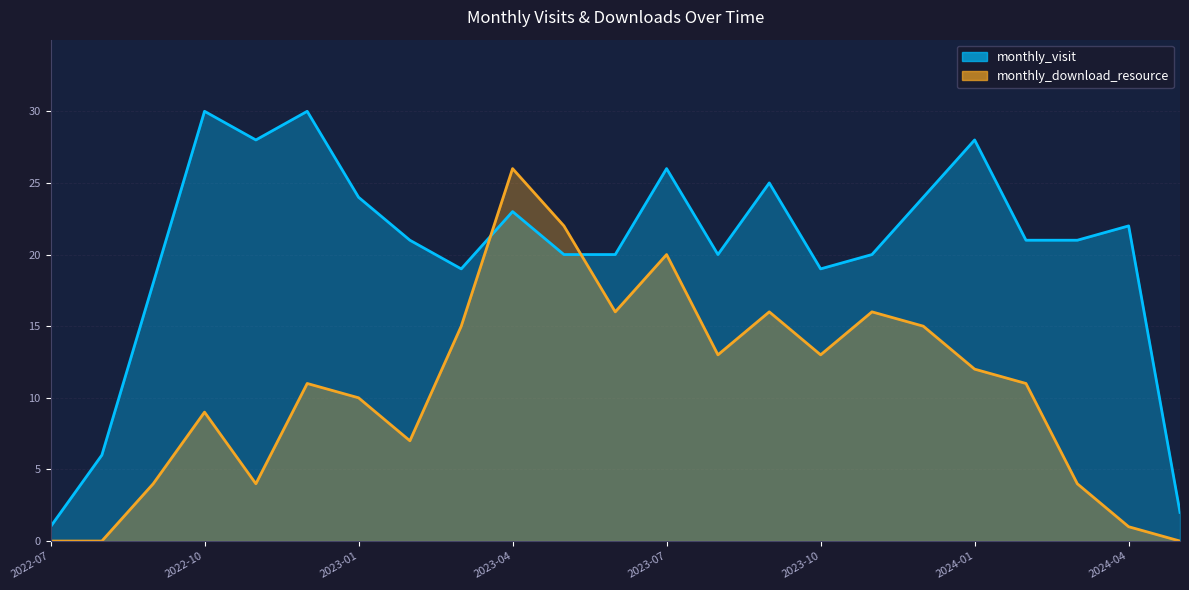

What is the difference between the monthly_download_resource values at 2023-06 and 2023-08?

3